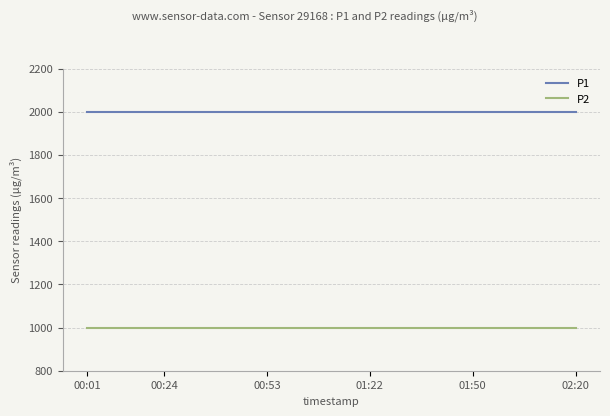

Does the chart have visible grid lines?

Yes